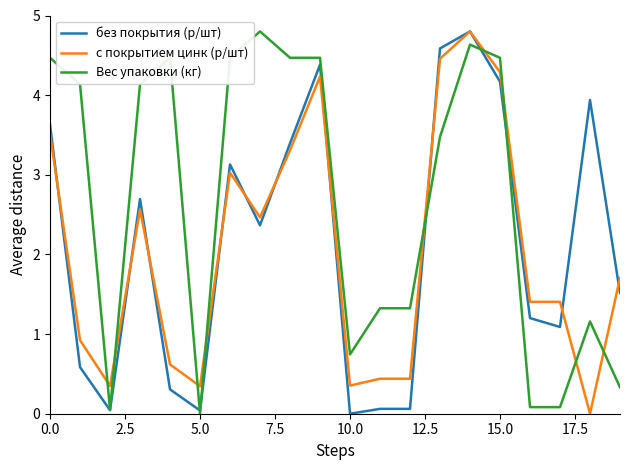

Which series has the largest total across all categories?

Вес упаковки (кг)